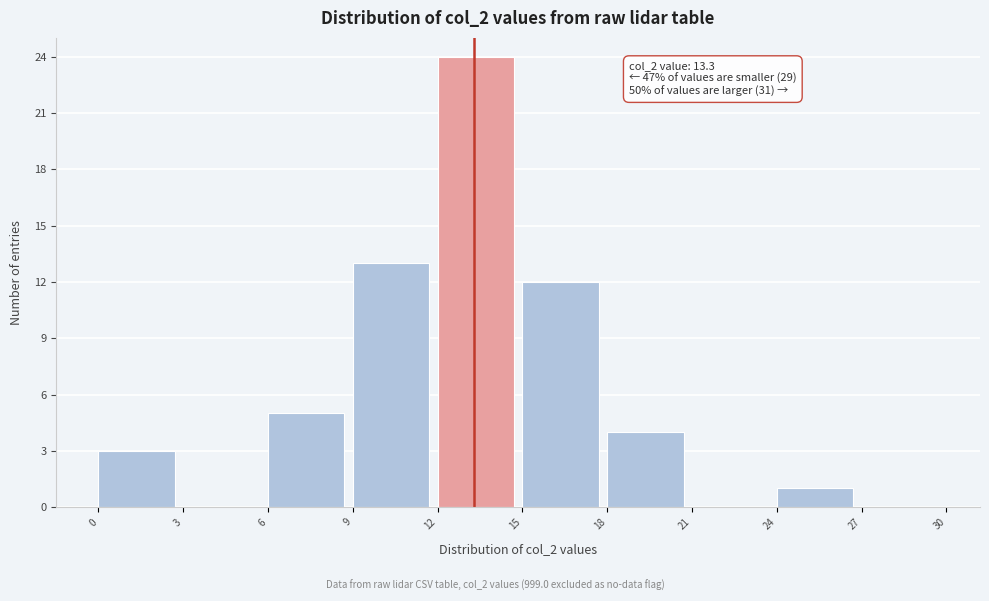

Over which range of the x-axis is the bar tallest?

12 to 15